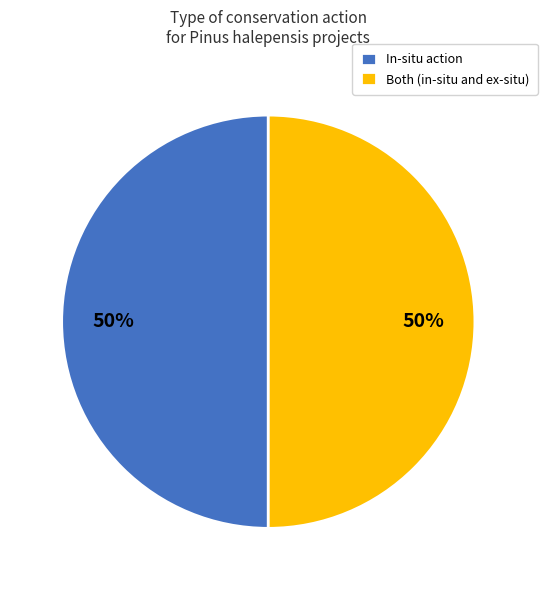

Is it true that In-situ action is 50% of the pie?

True